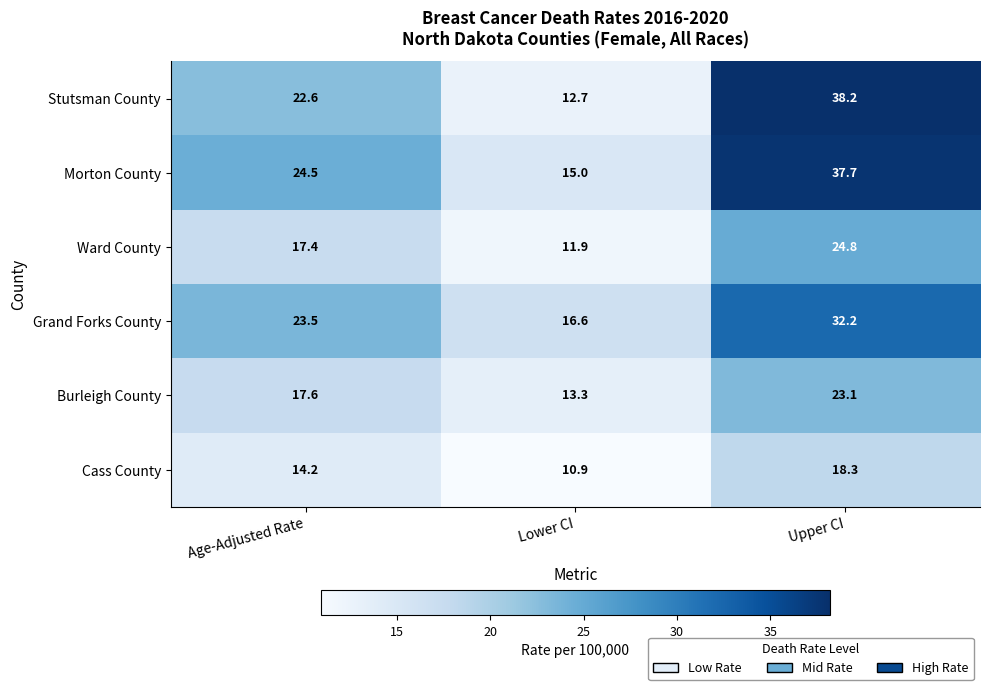

Reading left to right, what are all the values shown in this chart?

Stutsman County: Age-Adjusted Rate=22.6	Lower CI=12.7	Upper CI=38.2
Morton County: Age-Adjusted Rate=24.5	Lower CI=15.0	Upper CI=37.7
Ward County: Age-Adjusted Rate=17.4	Lower CI=11.9	Upper CI=24.8
Grand Forks County: Age-Adjusted Rate=23.5	Lower CI=16.6	Upper CI=32.2
Burleigh County: Age-Adjusted Rate=17.6	Lower CI=13.3	Upper CI=23.1
Cass County: Age-Adjusted Rate=14.2	Lower CI=10.9	Upper CI=18.3